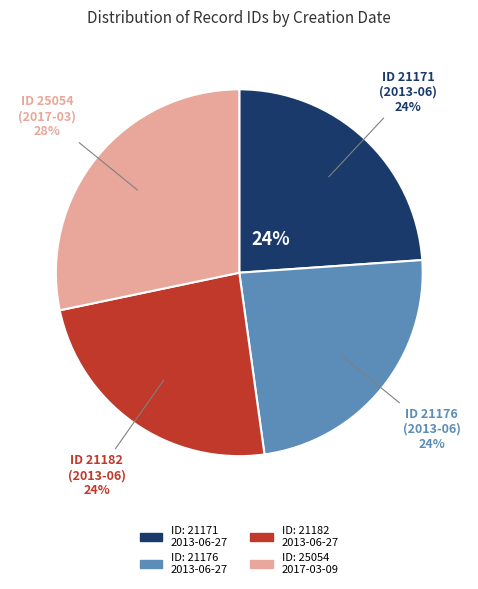

Does any single category account for the majority?

No